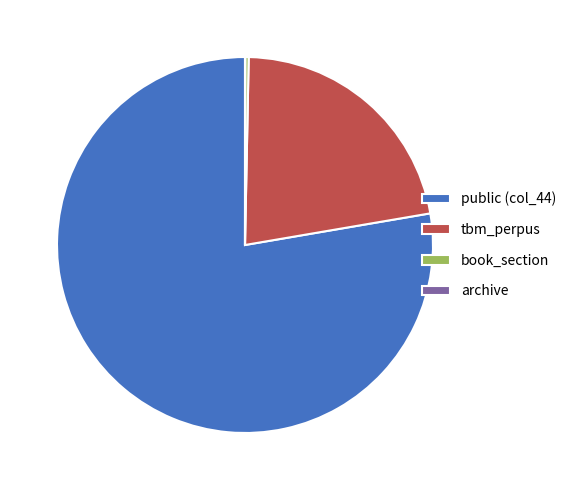

Which category has the biggest portion of the pie?

public (col_44)